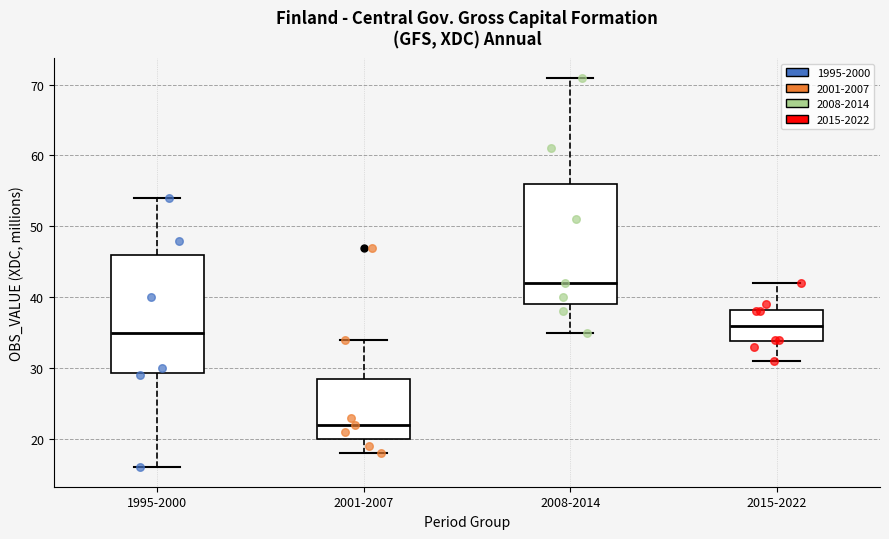

Where is the upper edge of the box for 2015-2022 on the y-axis? The values are not printed on the chart, so give them approximately, as read against the axis.

38